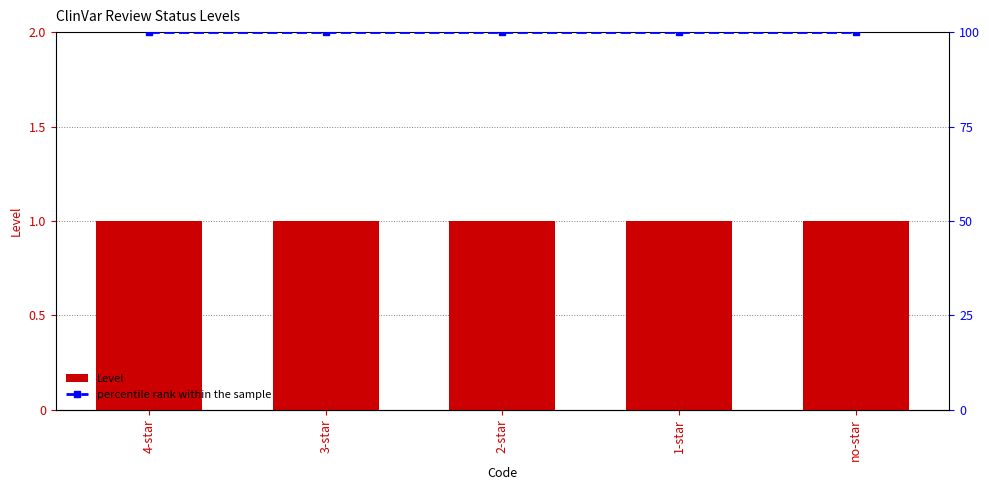

What position from the left is 3-star?

2